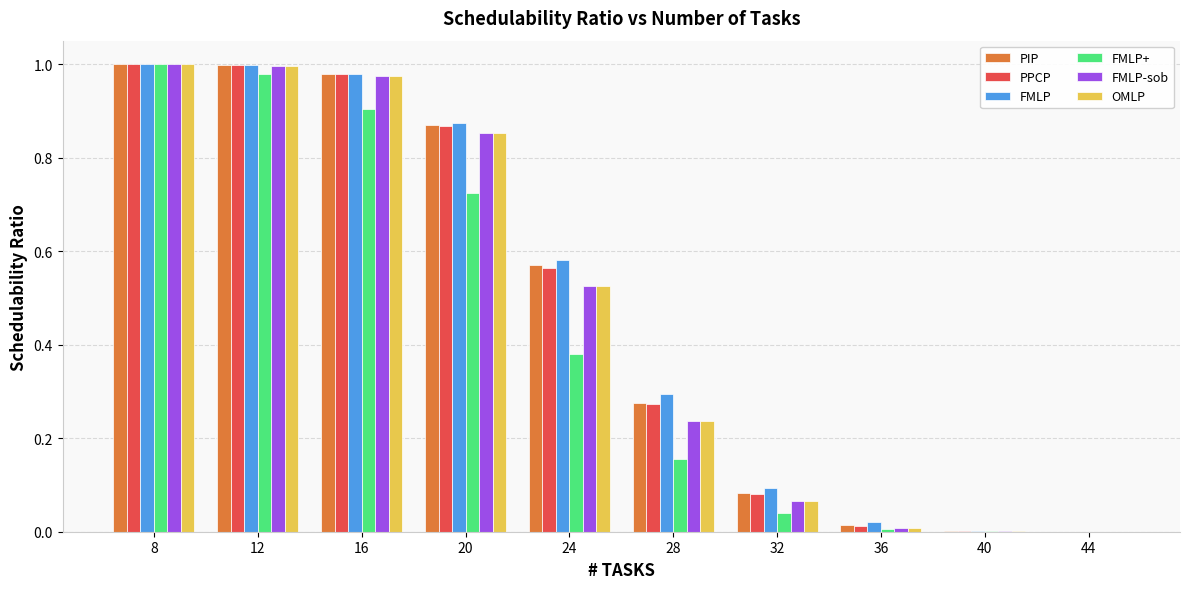

The FMLP-sob series shows 0.0 at 40. True or false?

True